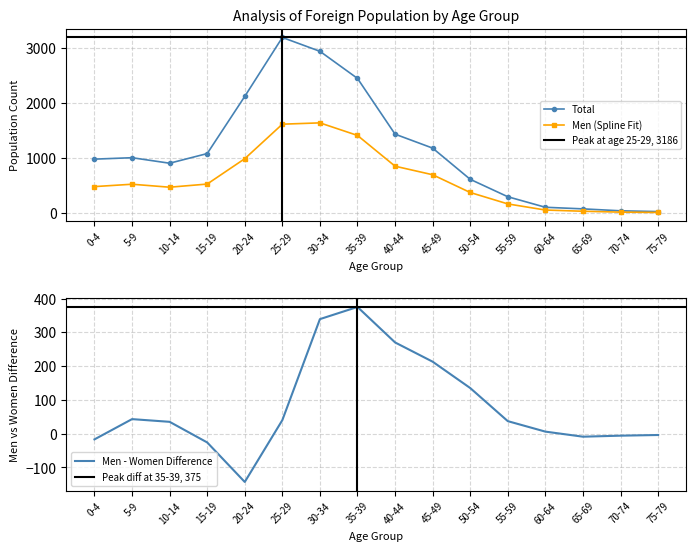

True or false: Men and Total intersect in this chart.

False